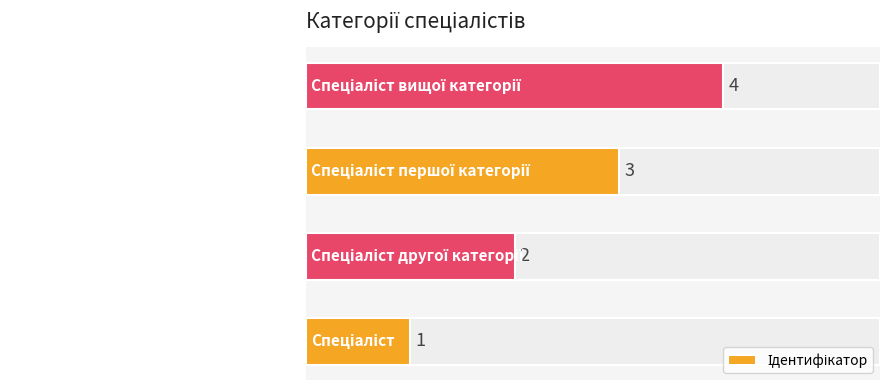

What is the value of the 1st bar from the left?

1